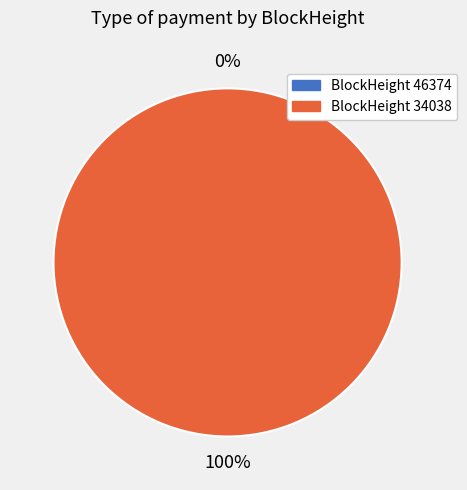

Does any single category account for the majority?

Yes